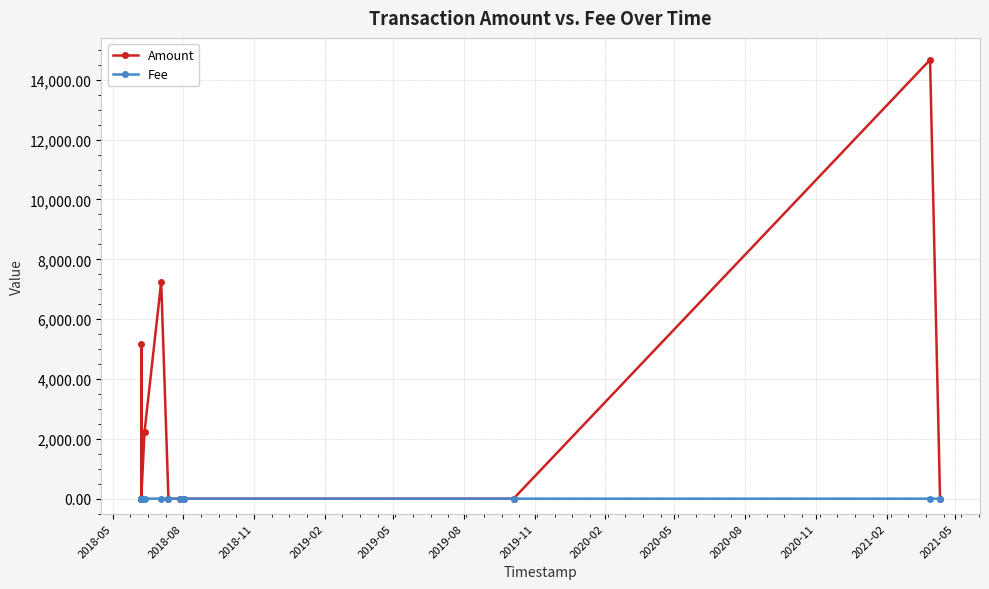

How many data points in Amount are less than 1?

6